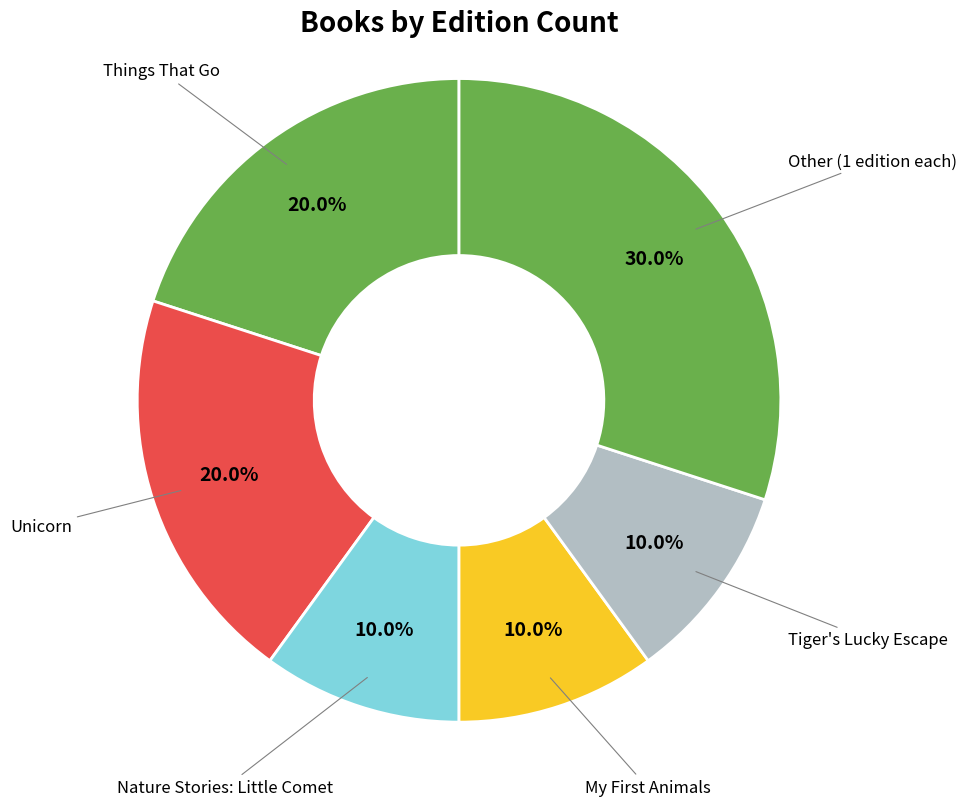

How many slices are in this pie chart?

6